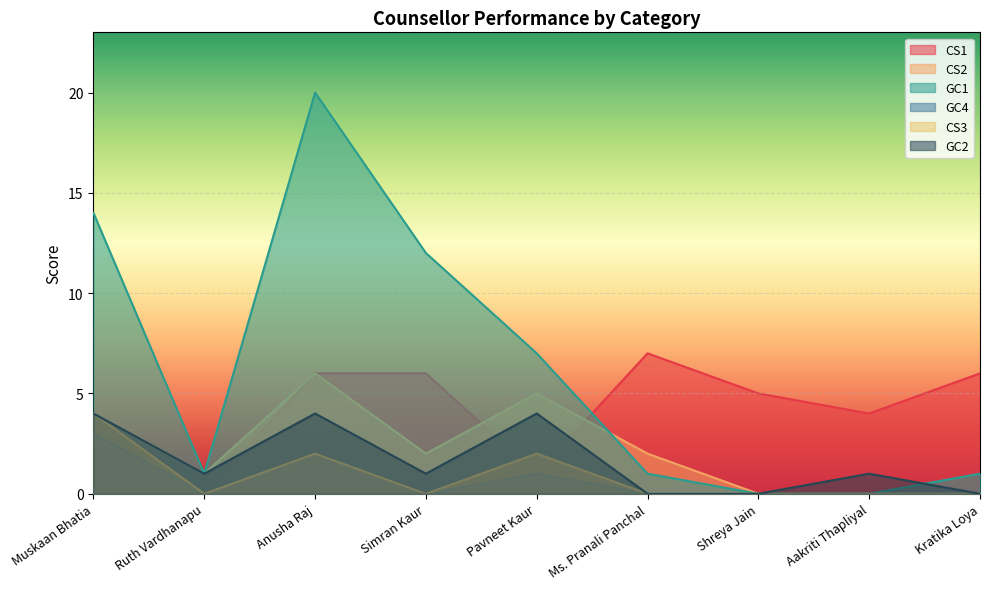

At how many categories does at least one series exceed 0?

9